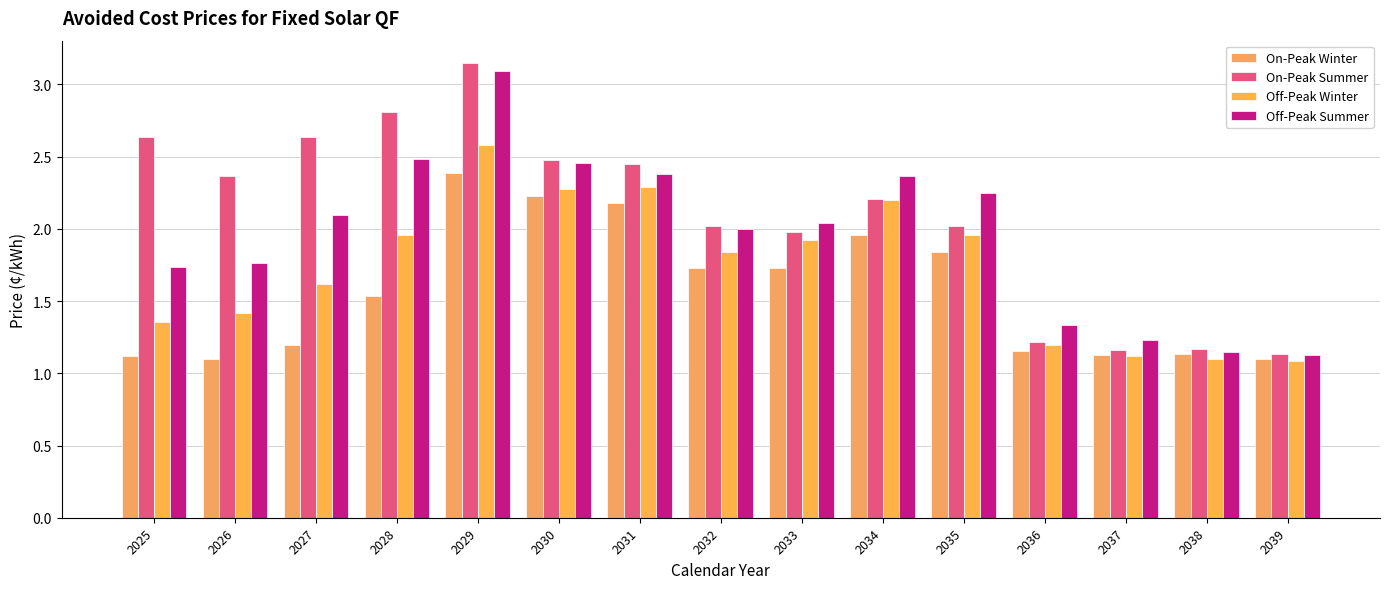

True or false: Off-Peak Winter has a value of 2.3 at 2031.

True